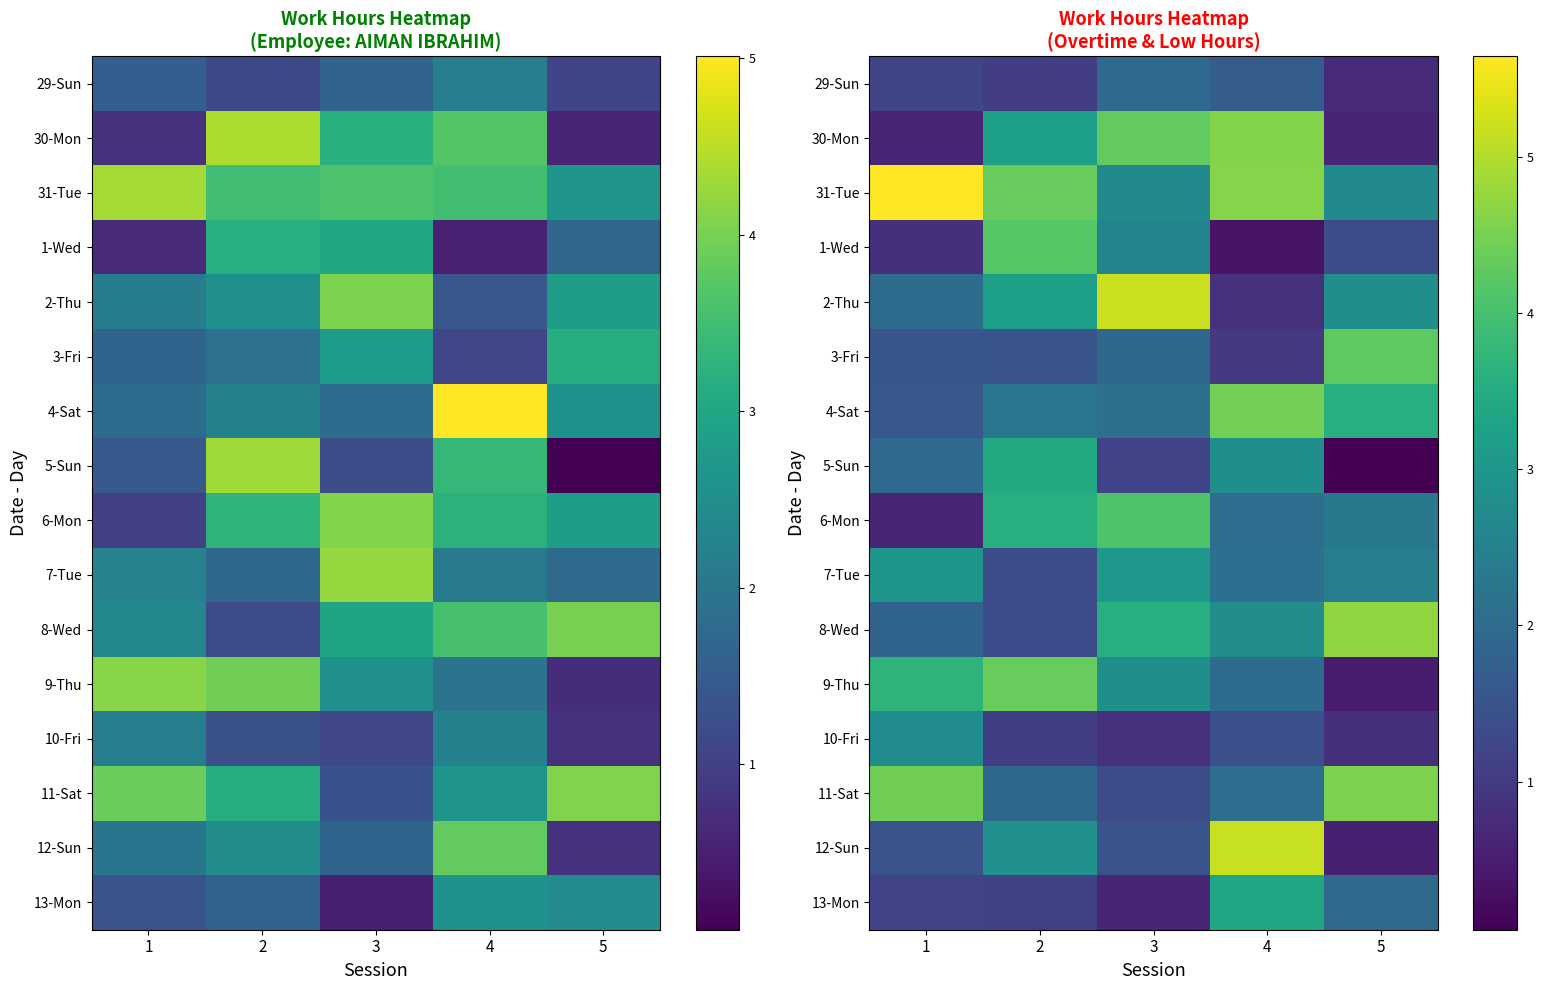

What is the difference between the highest and lowest values at 5?

4.7